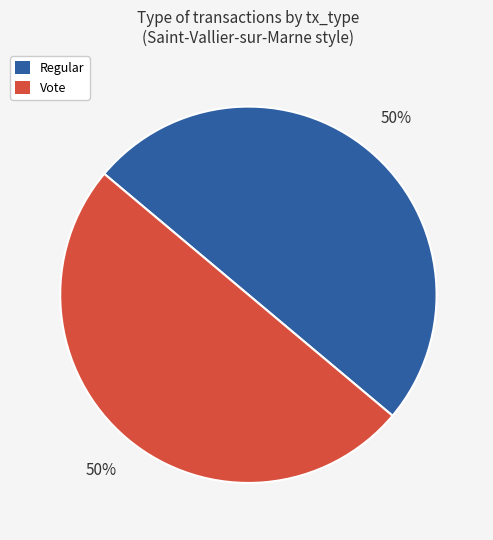

What percentage is the Regular slice, to the nearest percent?

50%